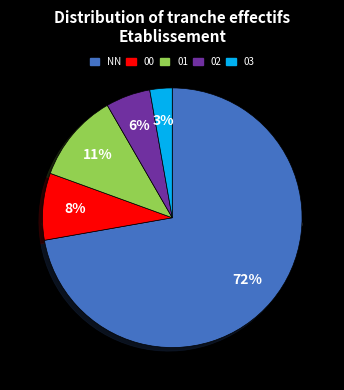

True or false: 02 accounts for 6% of the total.

True